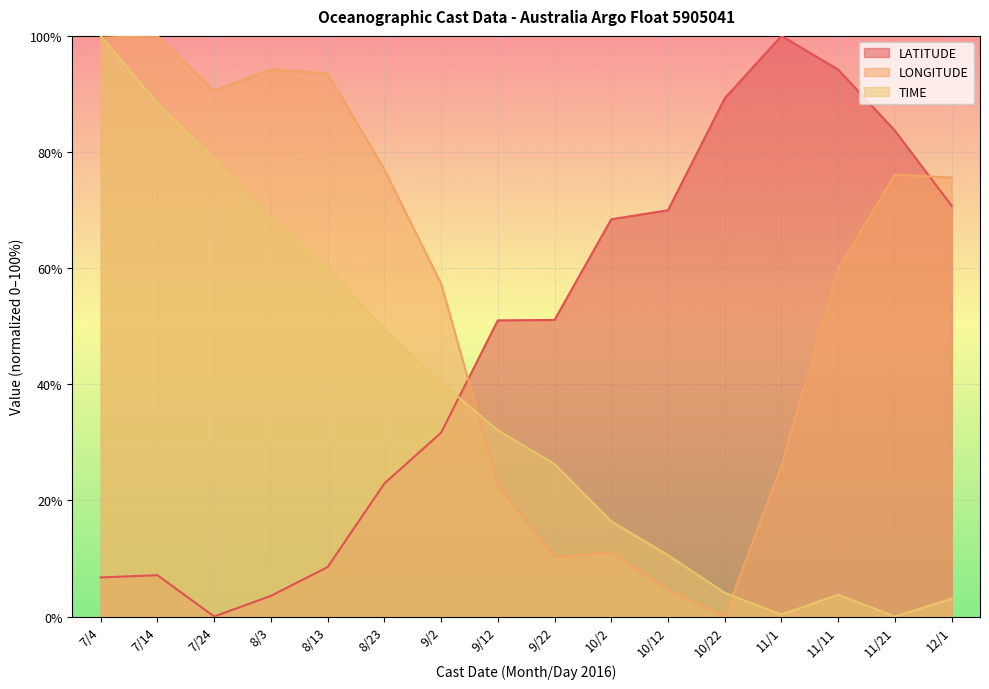

What position from the right is 9/22?

8